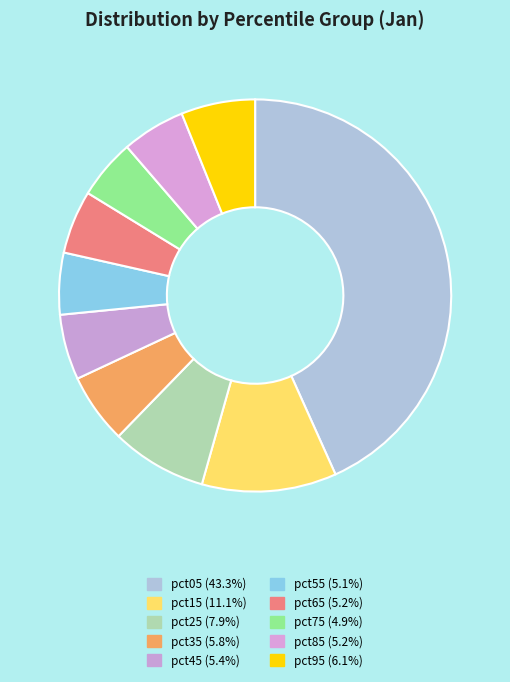

To the nearest percent, what is the difference between the pct95 and pct75 slice percentages?

1%